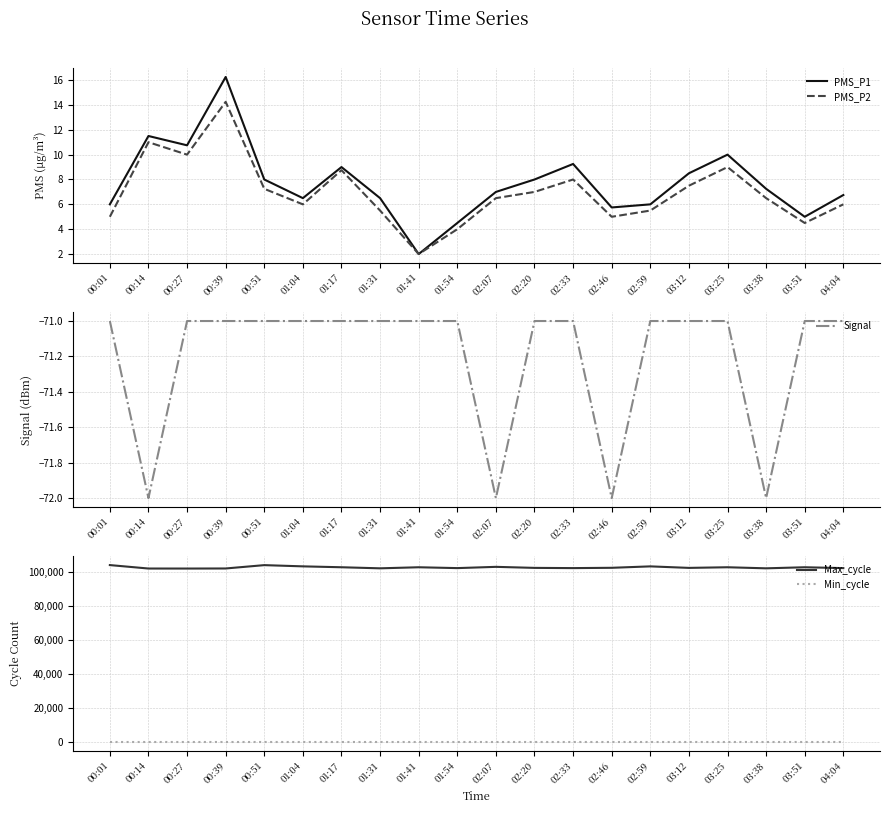

Which series changed the most between 01:04 and 04:04?

Max_cycle